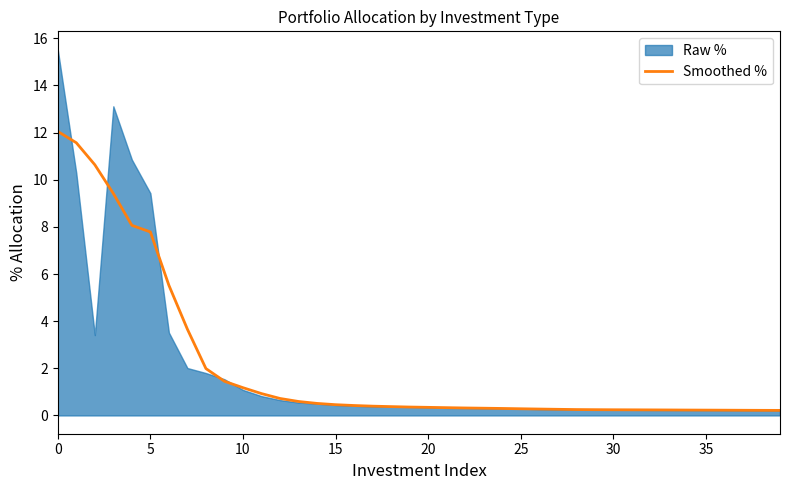

What is the highest value of the Smoothed % series?

12.0